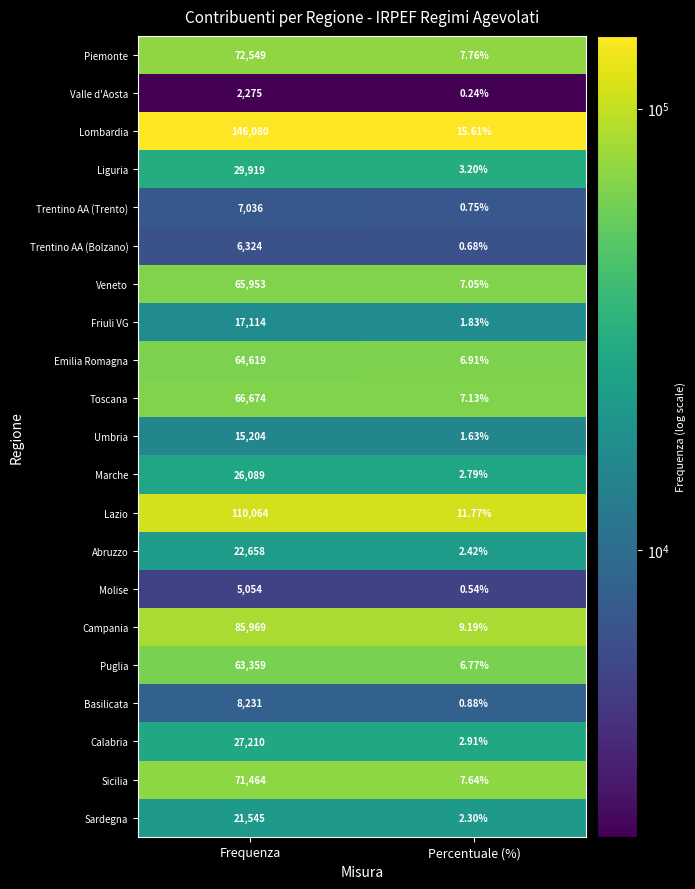

Between Frequenza and Percentuale (%), which series saw the biggest shift?

Lombardia